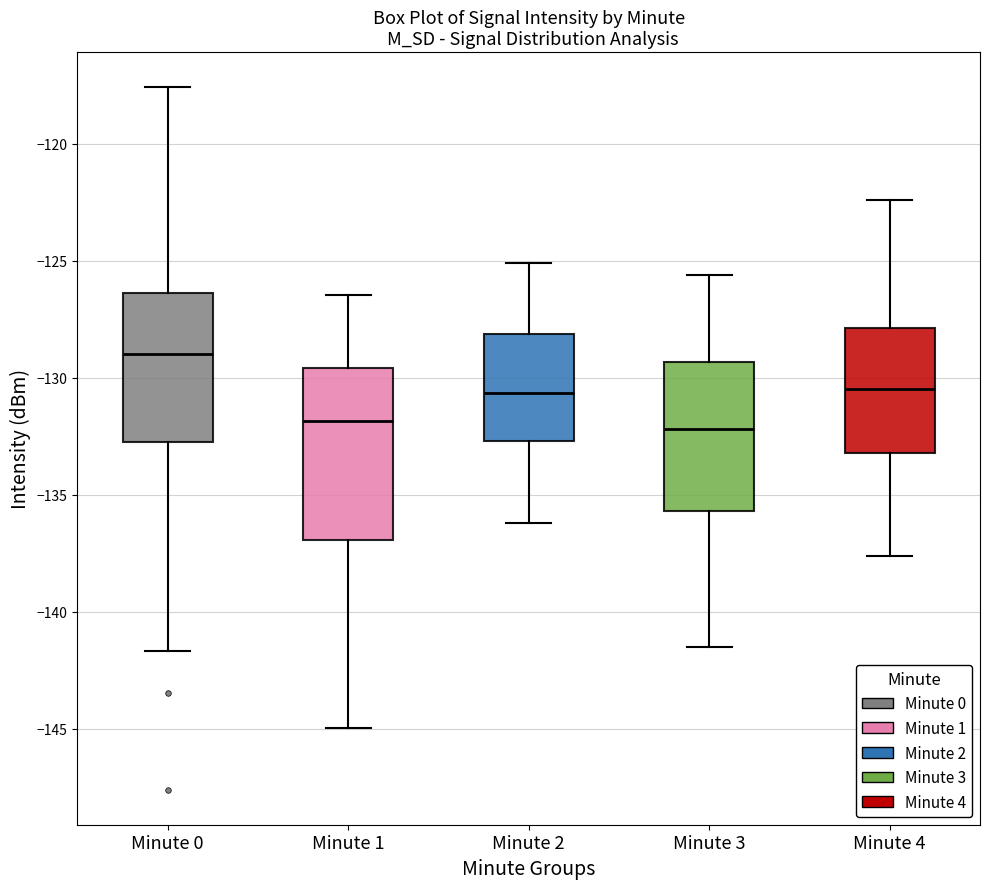

Where does the upper whisker of the box for Minute 2 end on the y-axis? The values are not printed on the chart, so give them approximately, as read against the axis.

-125.0